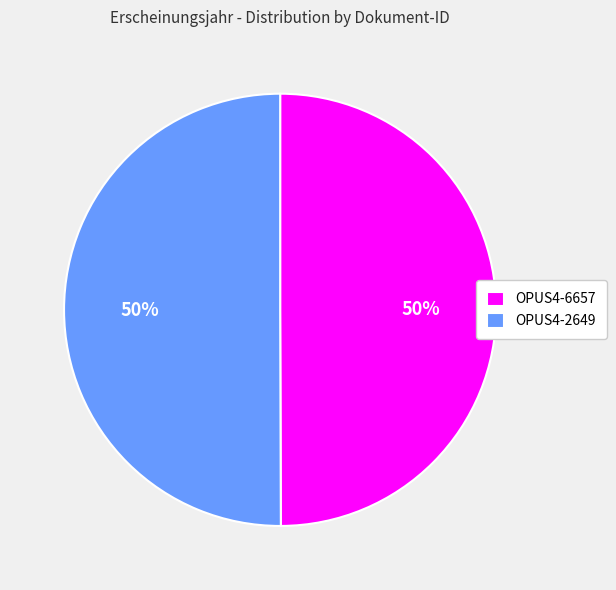

What is the ratio of the value at OPUS4-2649 to the value at OPUS4-6657?

1.0